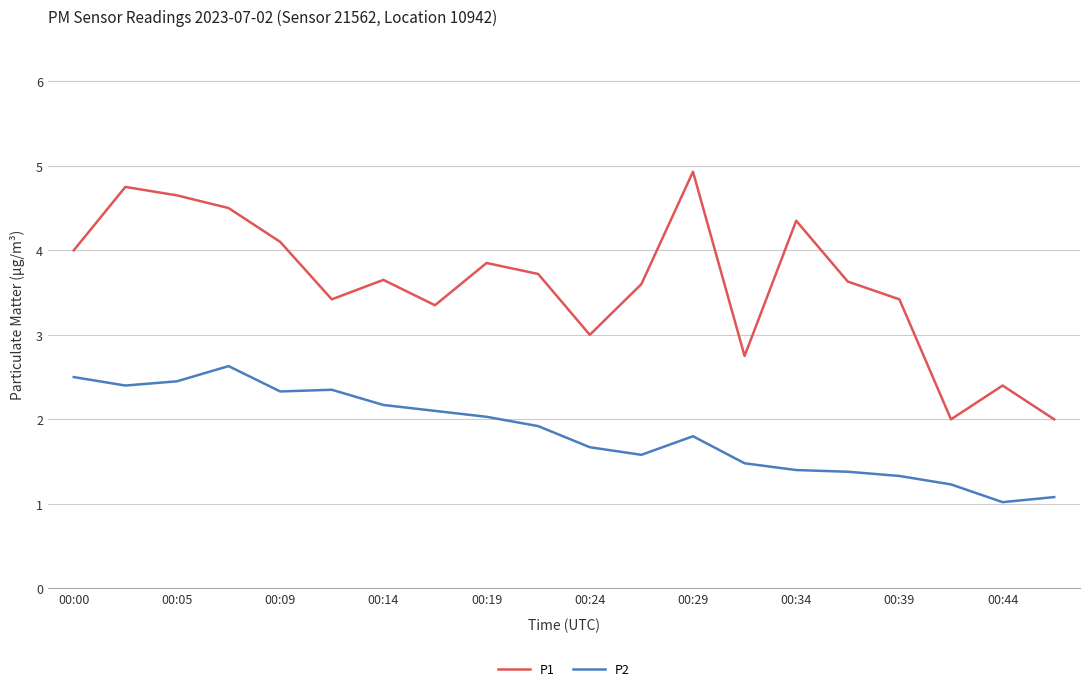

Which series has the largest total across all categories?

P1